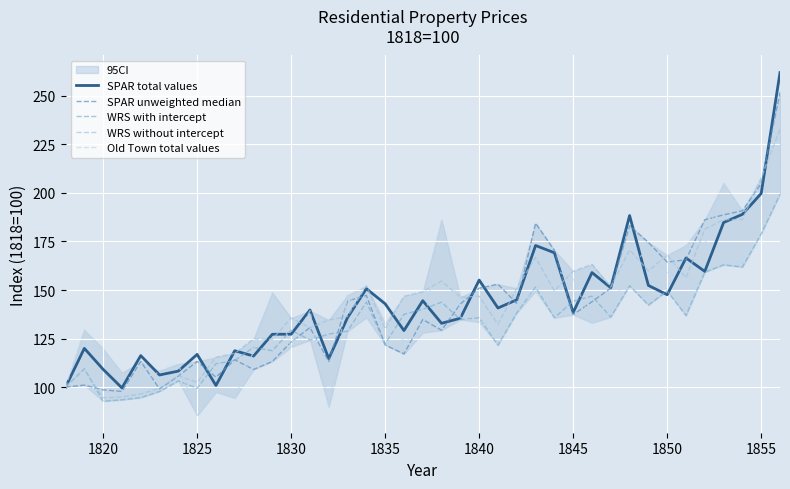

What is the maximum value for Old Town total values?

217.7